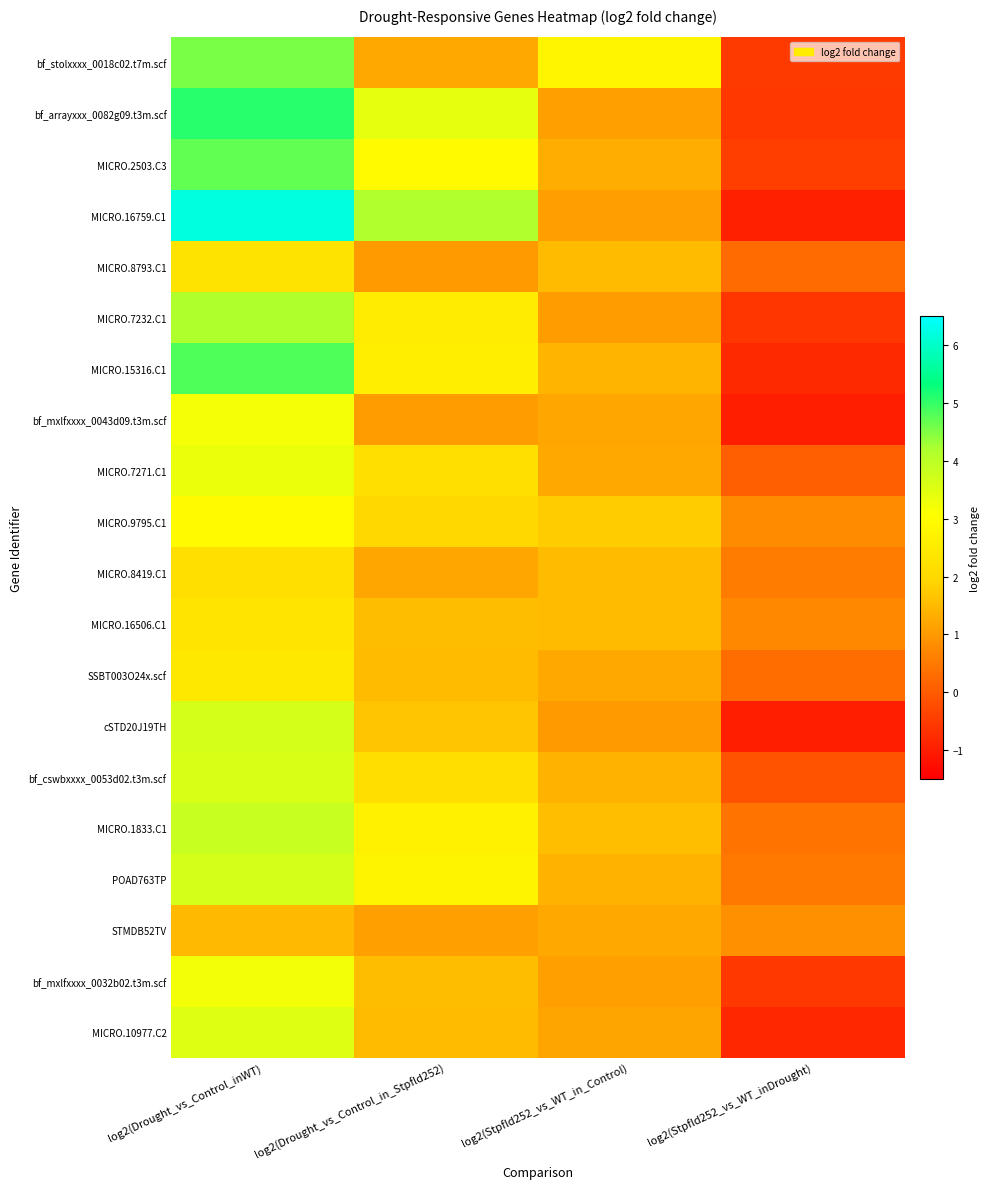

What is the maximum value shown in the chart?

6.2